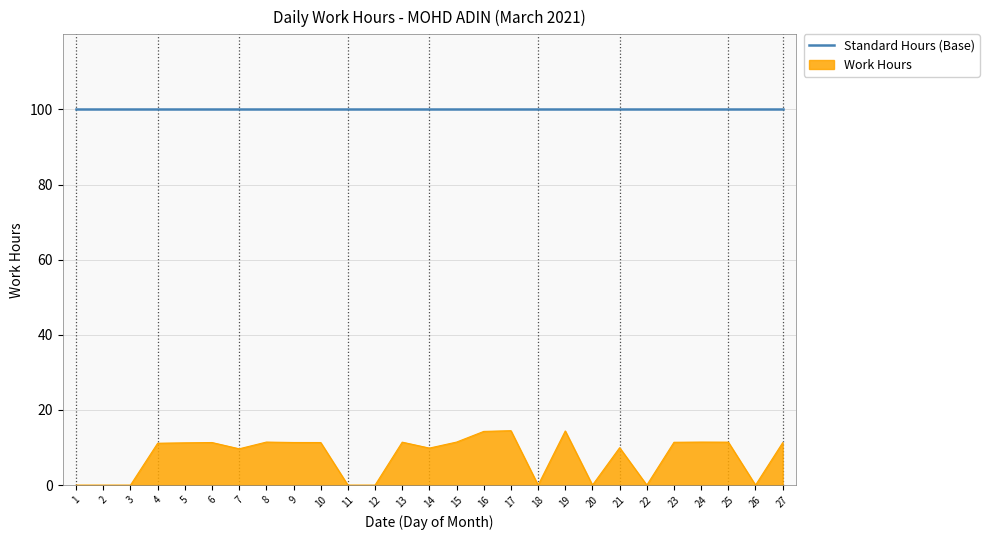

List the series in order of their peak value, lowest first.

Work Hours, Standard Hours (Base)